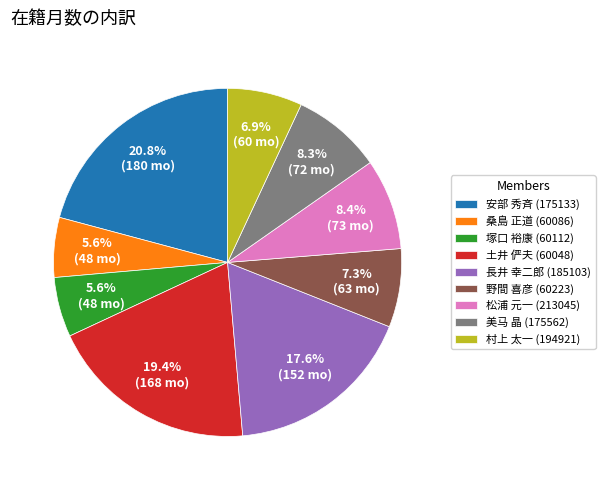

Count the number of slices in the pie.

9